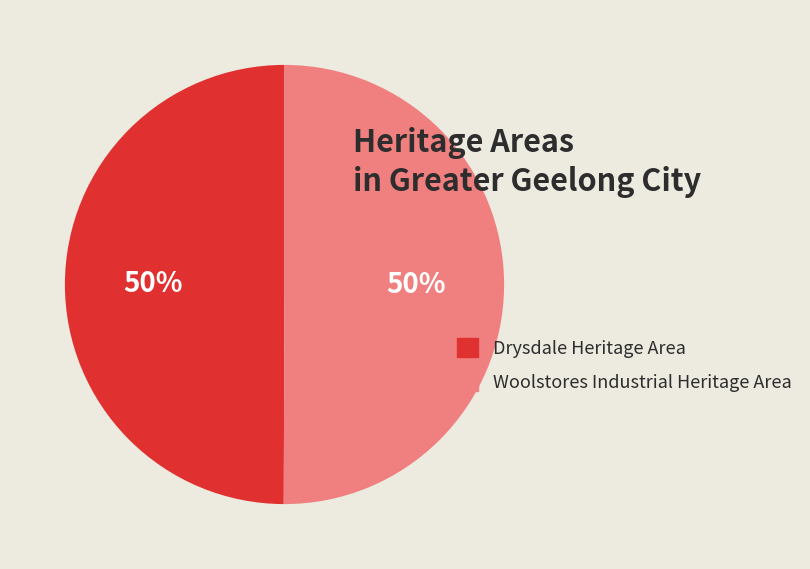

Is the sum of Drysdale Heritage Area and Woolstores Industrial Heritage Area greater than half?

Yes